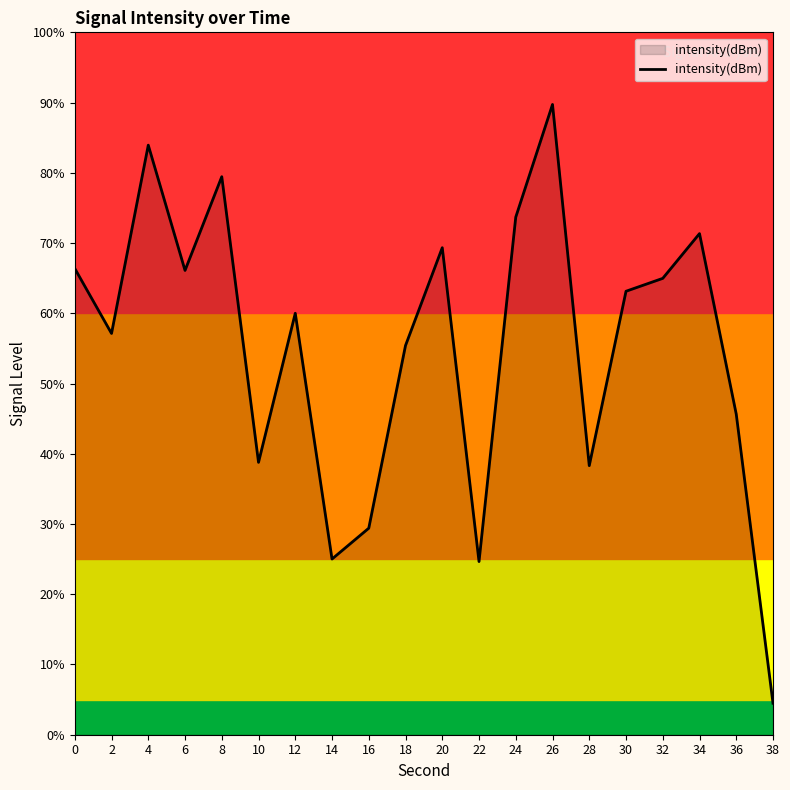

How many categories are shown in the chart?

20